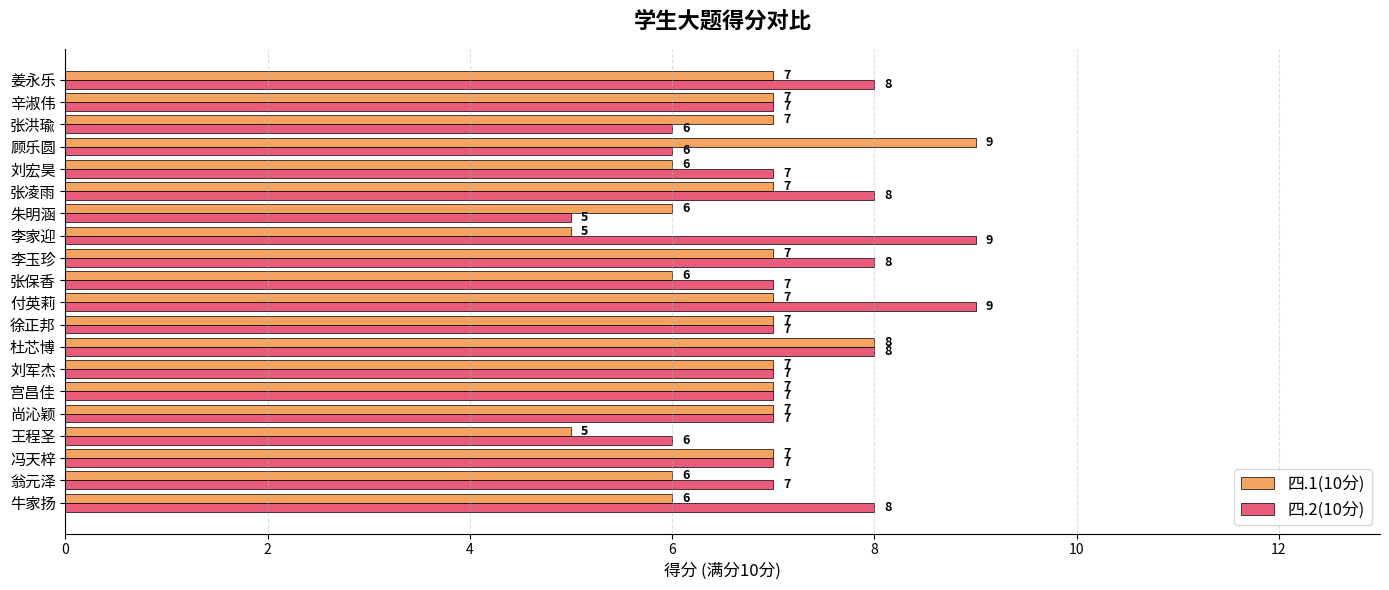

Which series changed the most between 牛家扬 and 朱明涵?

四.2(10分)